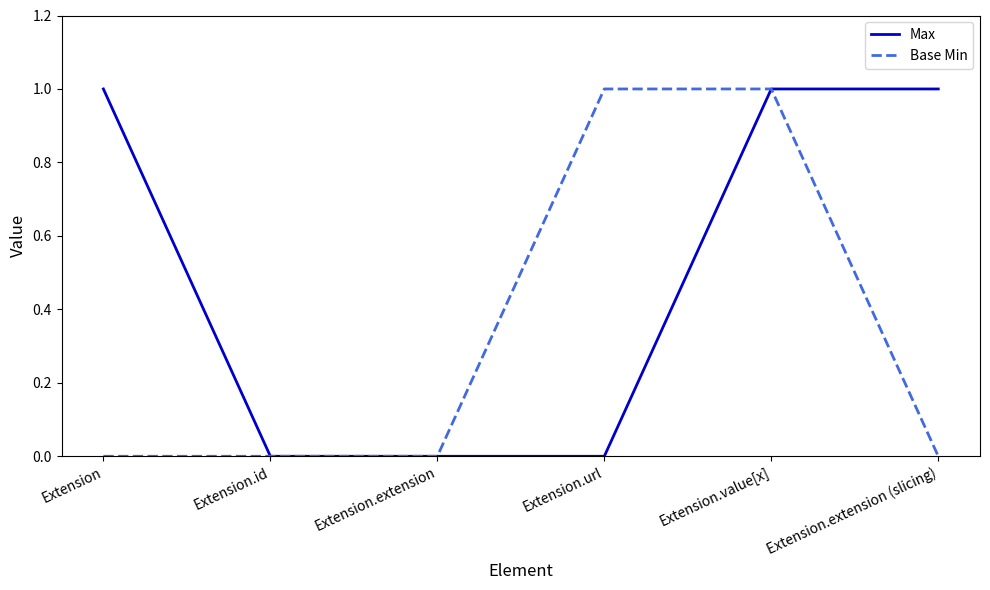

The value of Base Min at Extension.value[x] is 0. True or false?

False